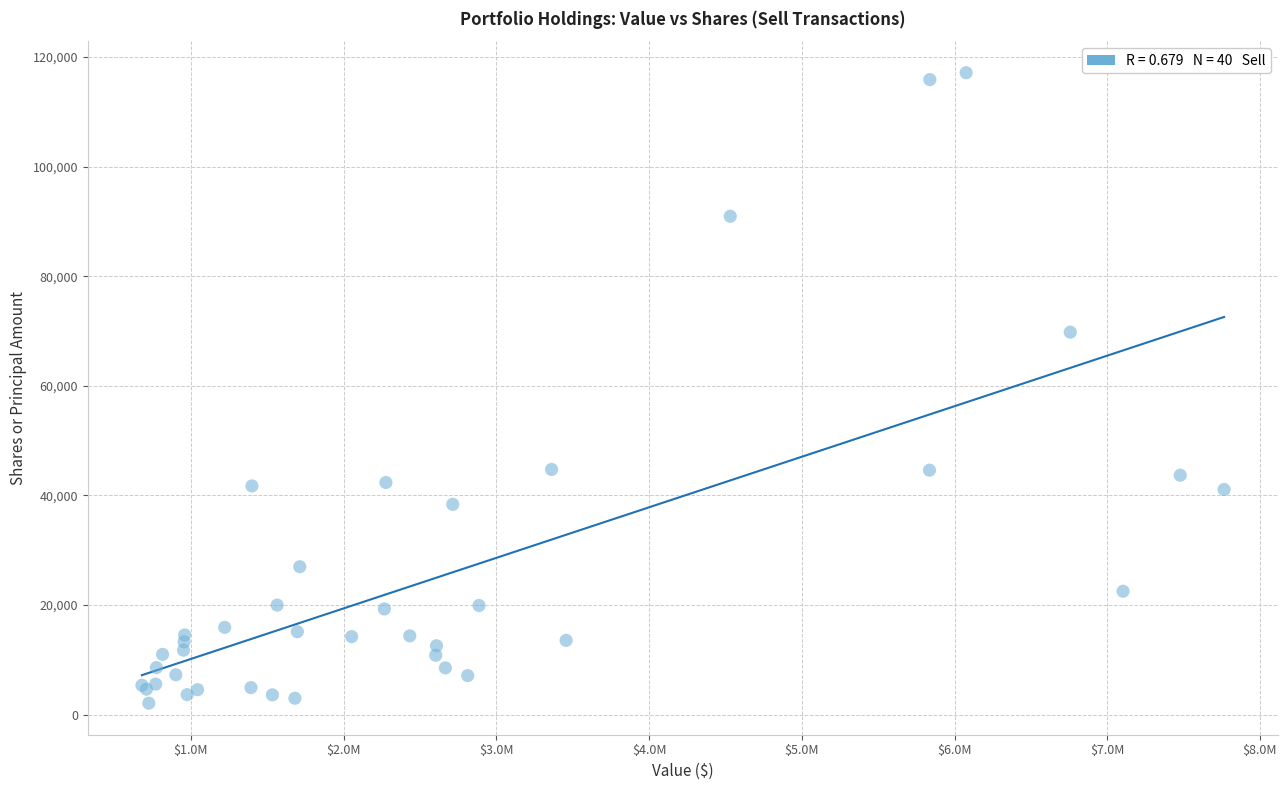

What Y value in the scatter plot is closest to 59605?

69778